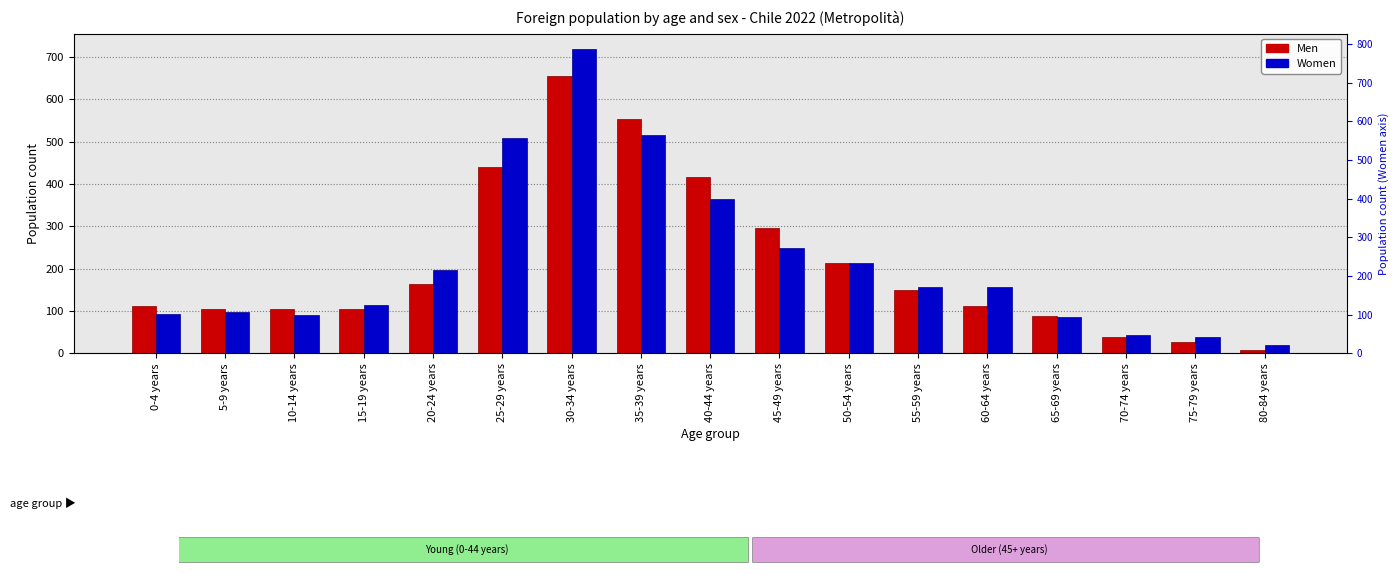

Which series has the widest spread of values?

Women